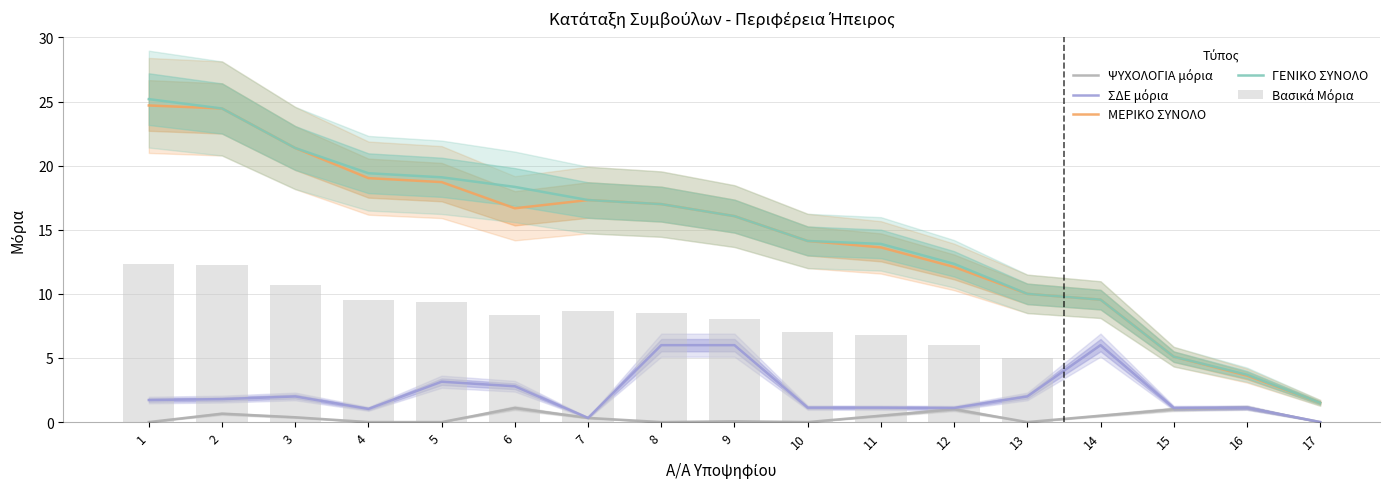

What is the spread (max minus min) of values at 6?

17.2